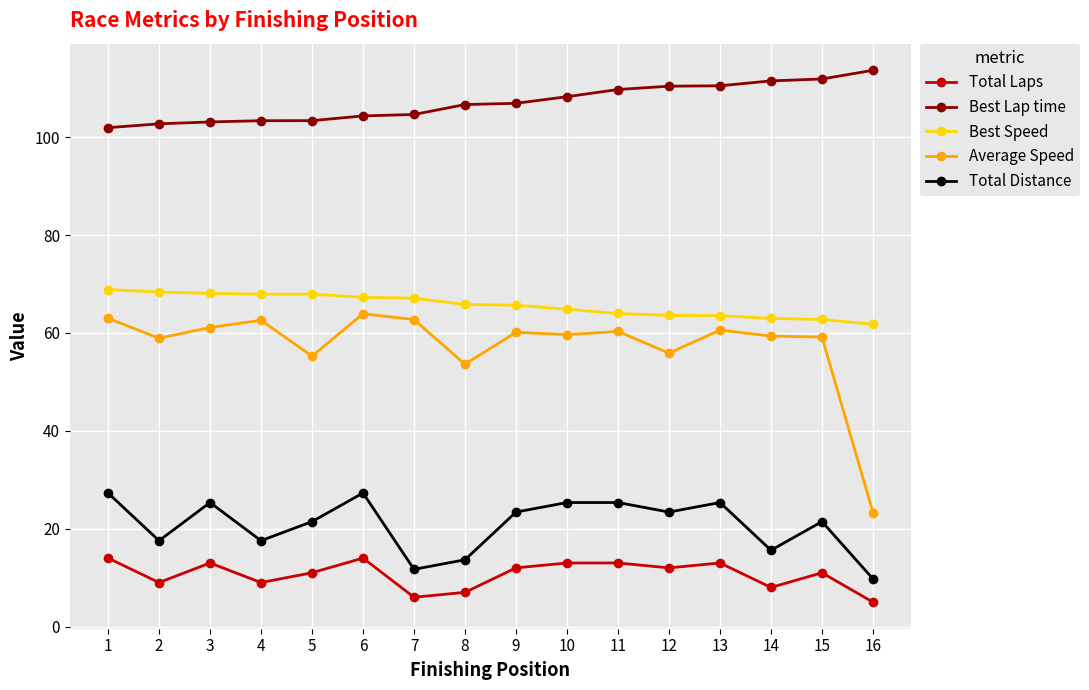

True or false: Average Speed has more than 0 interior local peaks.

True